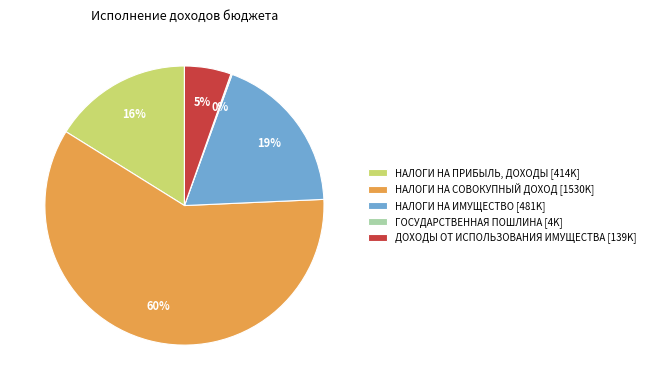

What is the largest slice in the pie chart?

НАЛОГИ НА СОВОКУПНЫЙ ДОХОД